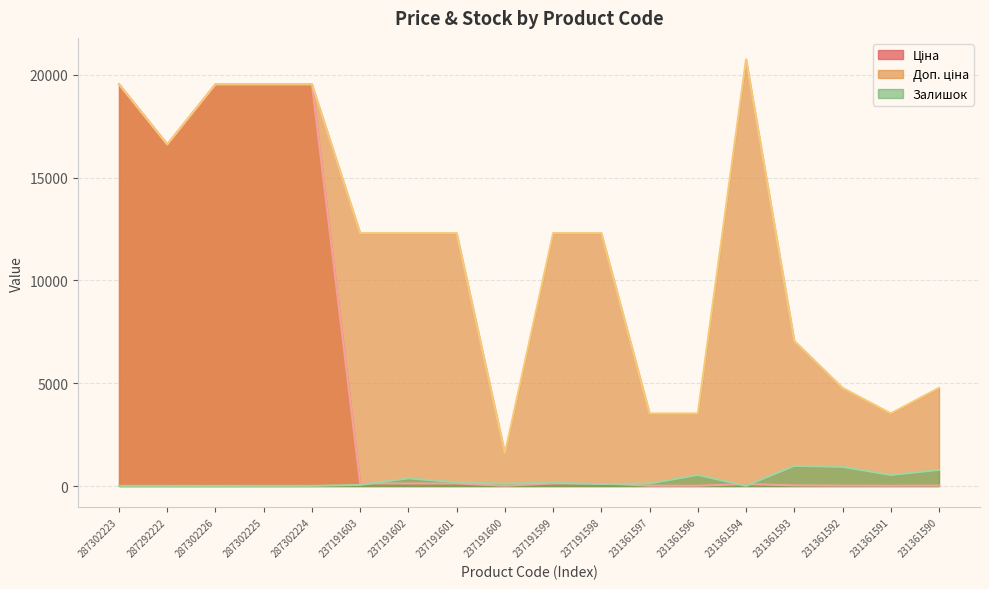

Which label corresponds to the largest value in the chart?

231361594